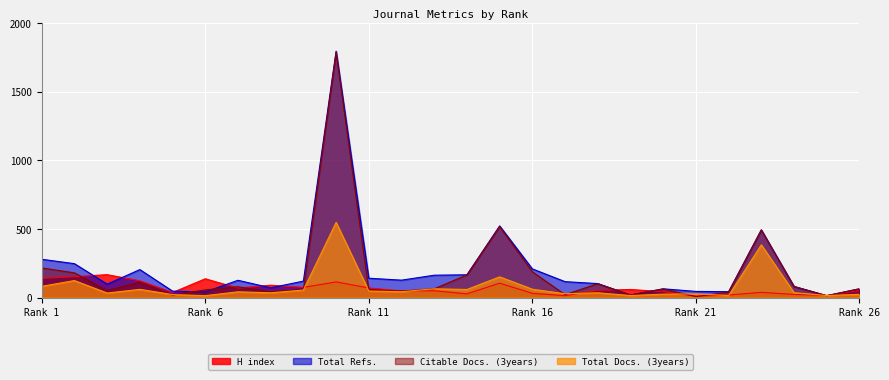

Rank the series by their maximum value, from highest to lowest.

Total Refs., Citable Docs. (3years), Total Docs. (3years), H index